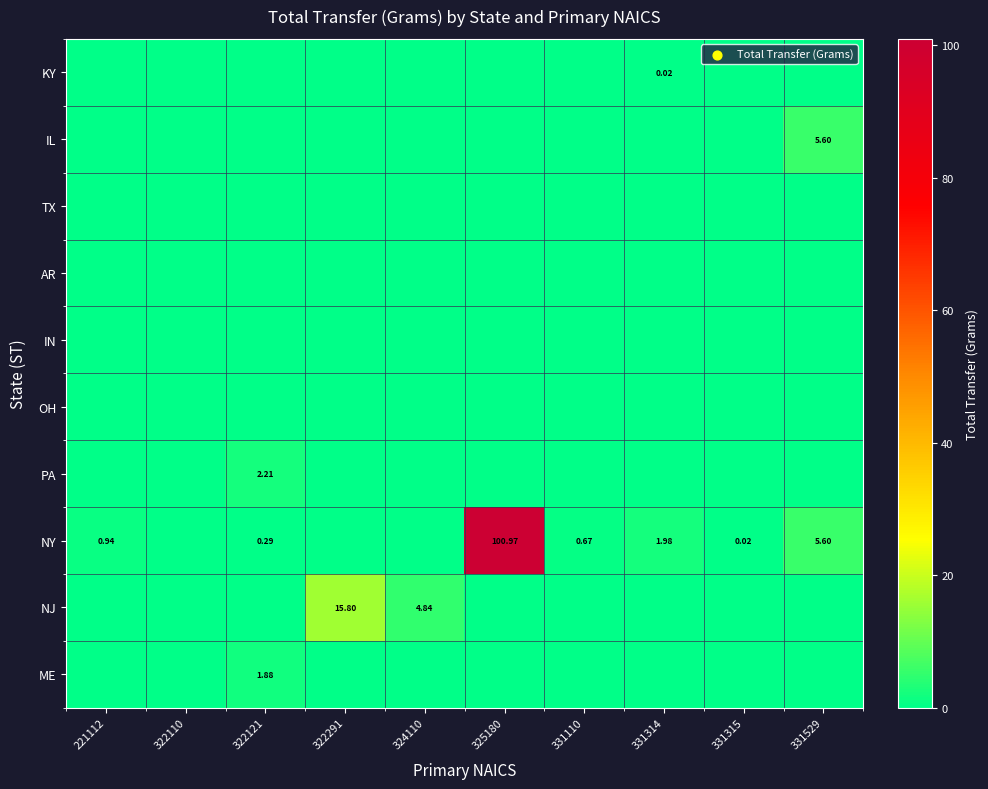

The value of NY at 325180 is 66.3. True or false?

False